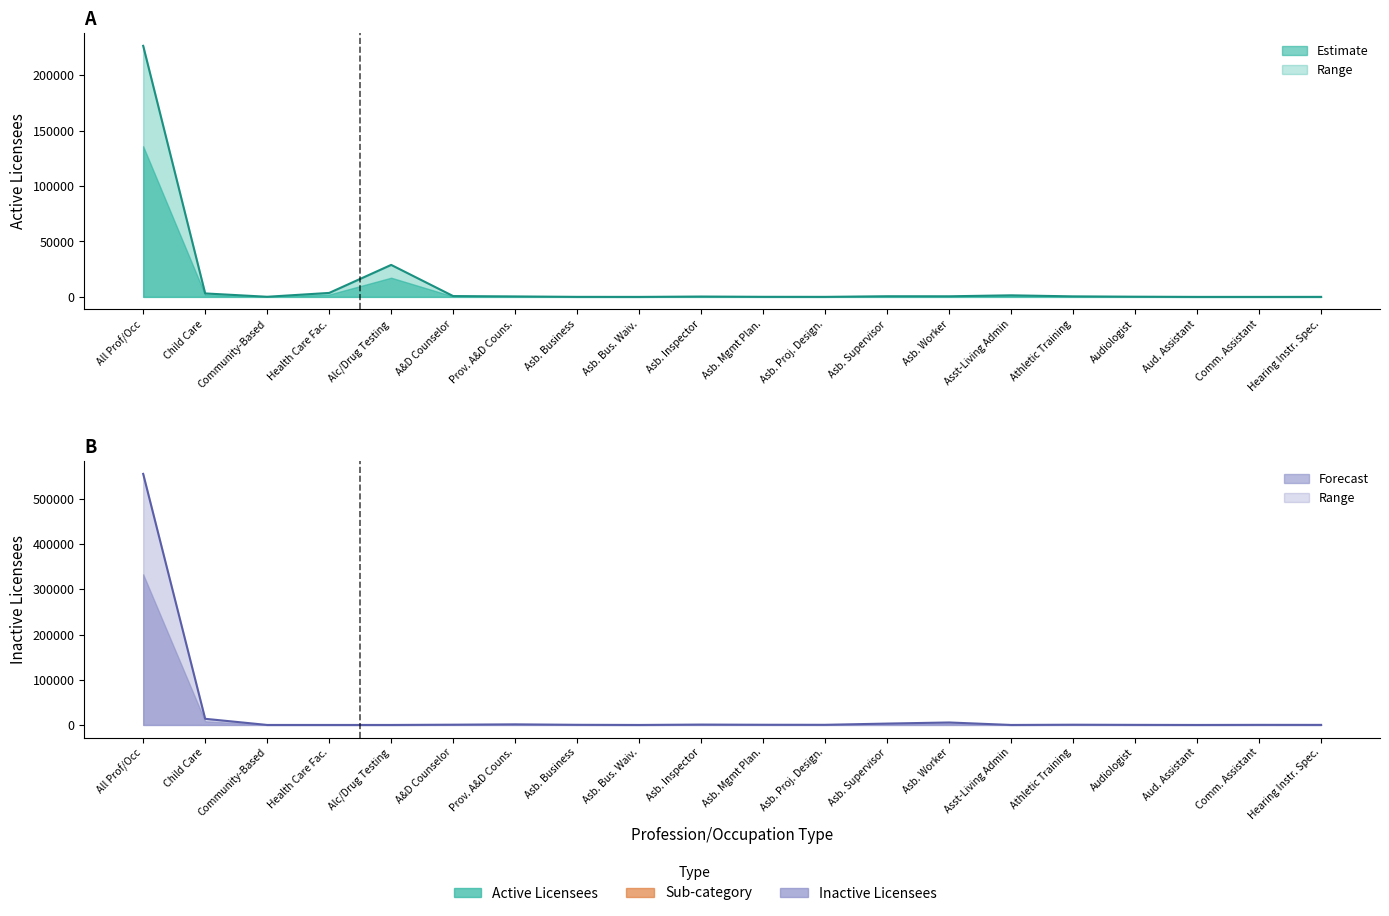

What is the label of the 6th point from the left?

A&D Counselor